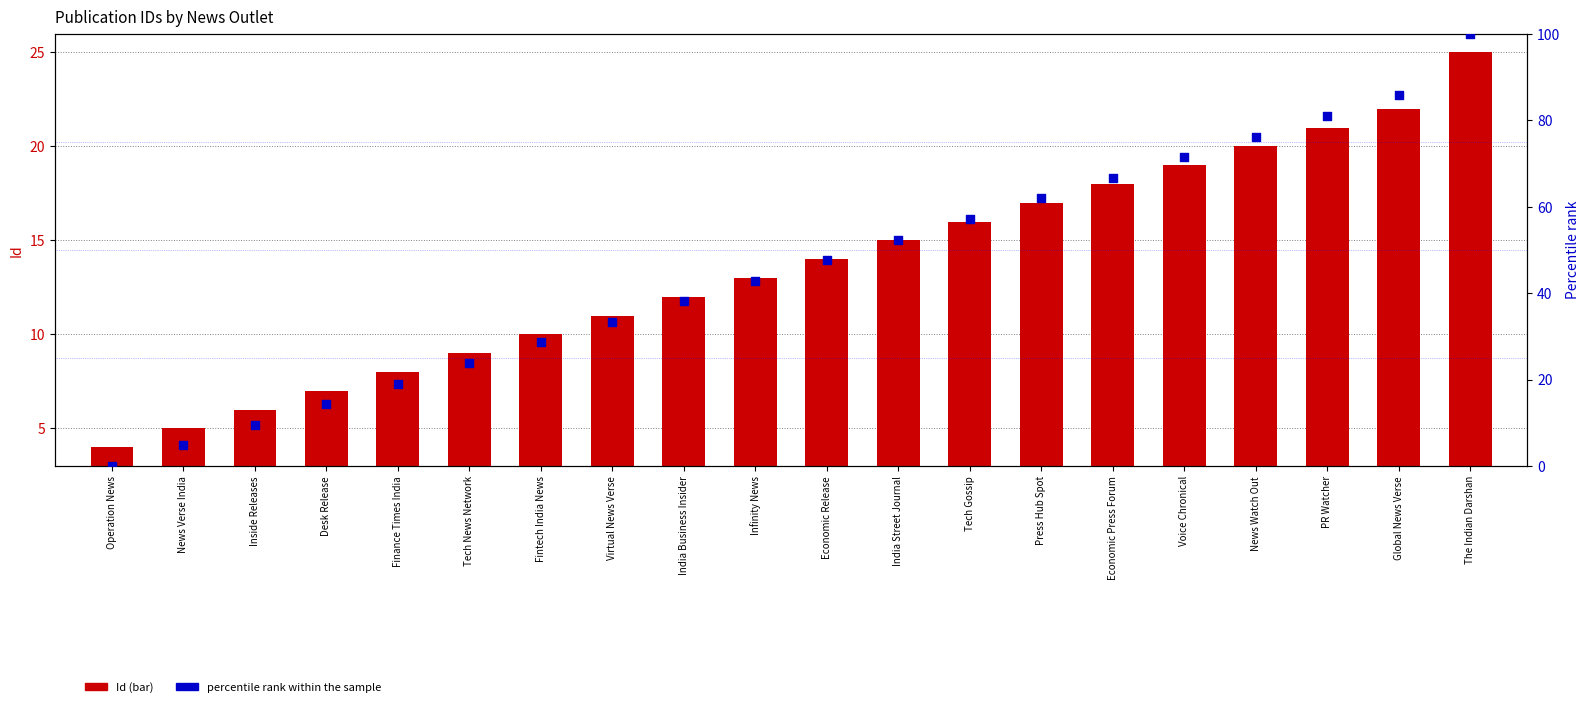

At which category is the sum across all series the highest?

The Indian Darshan